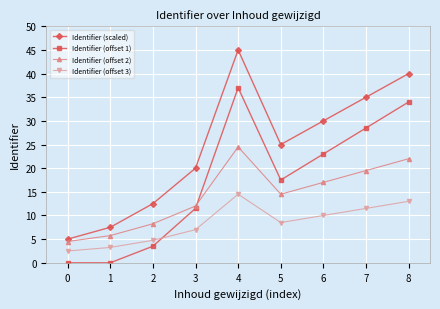

What is the average value of the Identifier (offset 1) series?

17.2